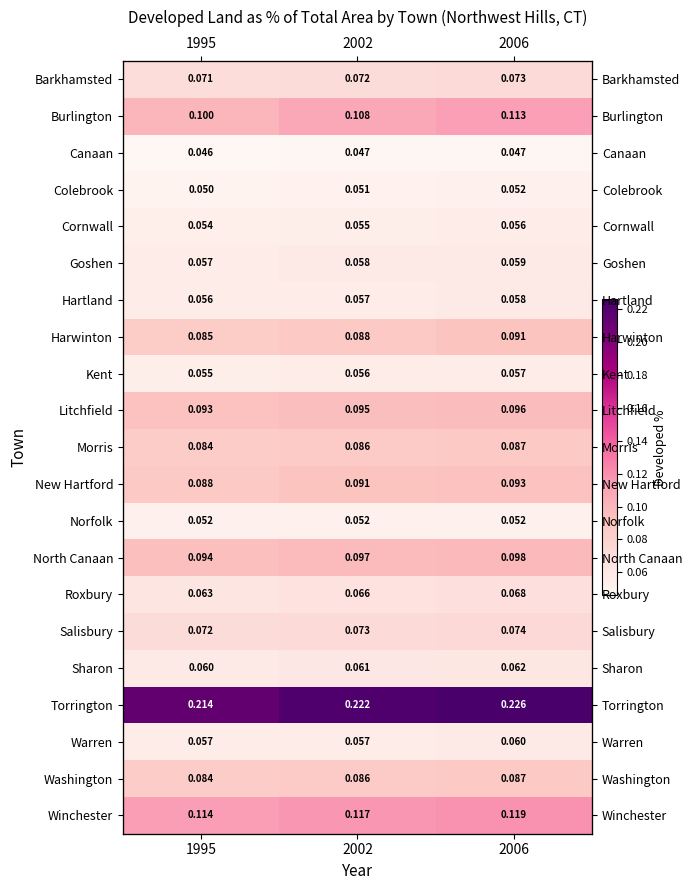

At 2002, list the series in order from largest to smallest.

Torrington, Winchester, Burlington, North Canaan, Litchfield, New Hartford, Harwinton, Morris, Washington, Salisbury, Barkhamsted, Roxbury, Sharon, Goshen, Hartland, Warren, Kent, Cornwall, Norfolk, Colebrook, Canaan